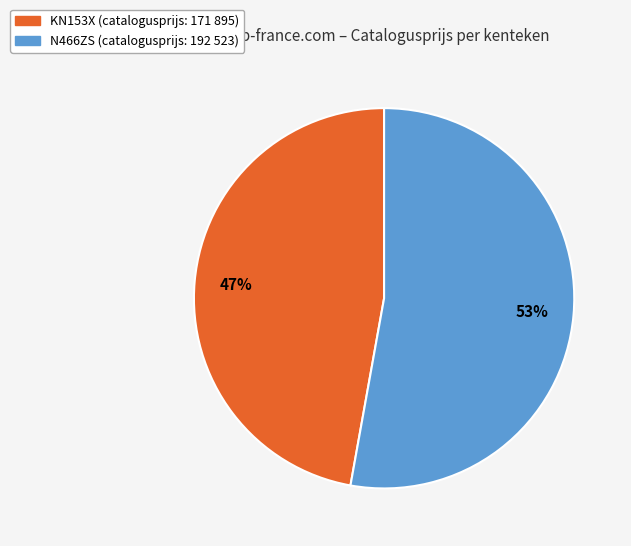

What is the largest slice in the pie chart?

N466ZS